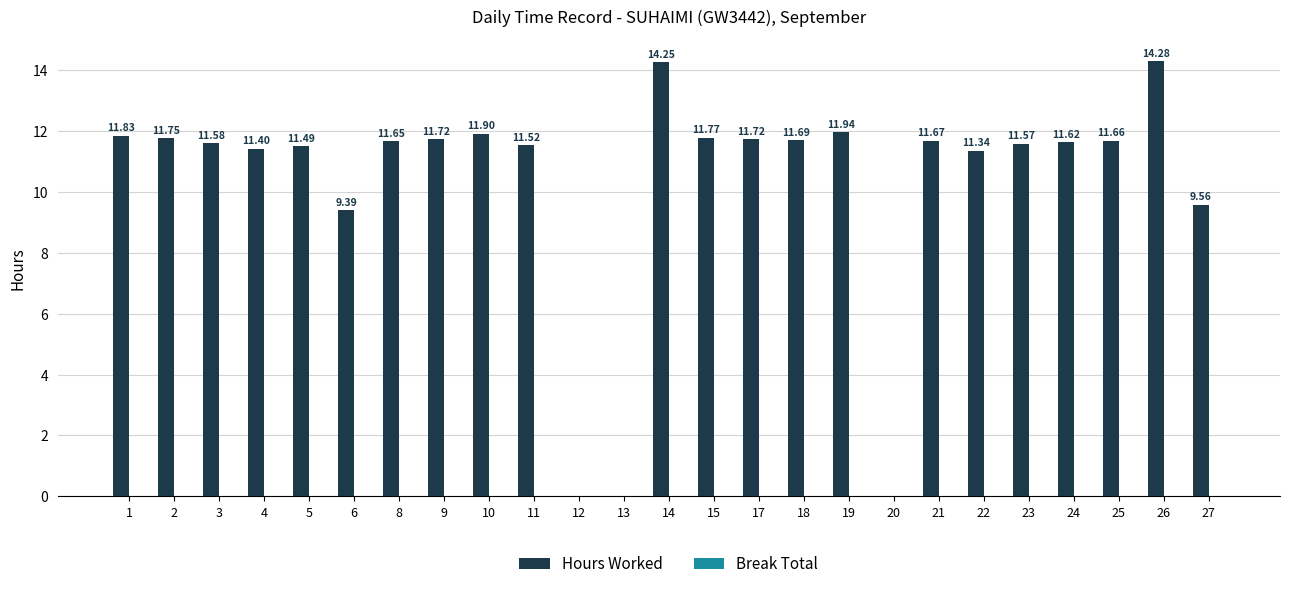

Which has a higher value, 3 or 4?

3